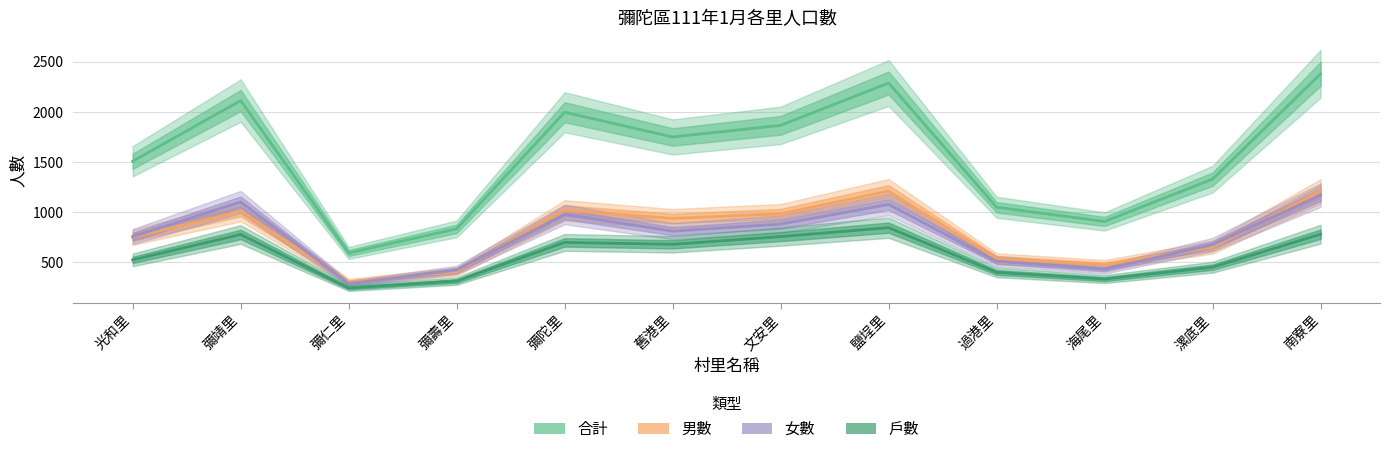

What are all the series names shown in the legend?

戶數, 男數, 女數, 合計